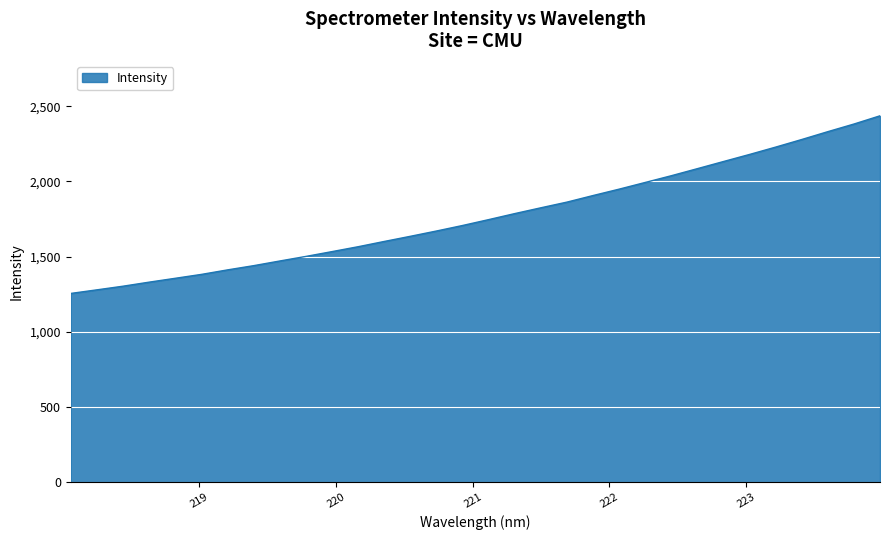

What is the difference between the maximum and minimum values?

1182.1